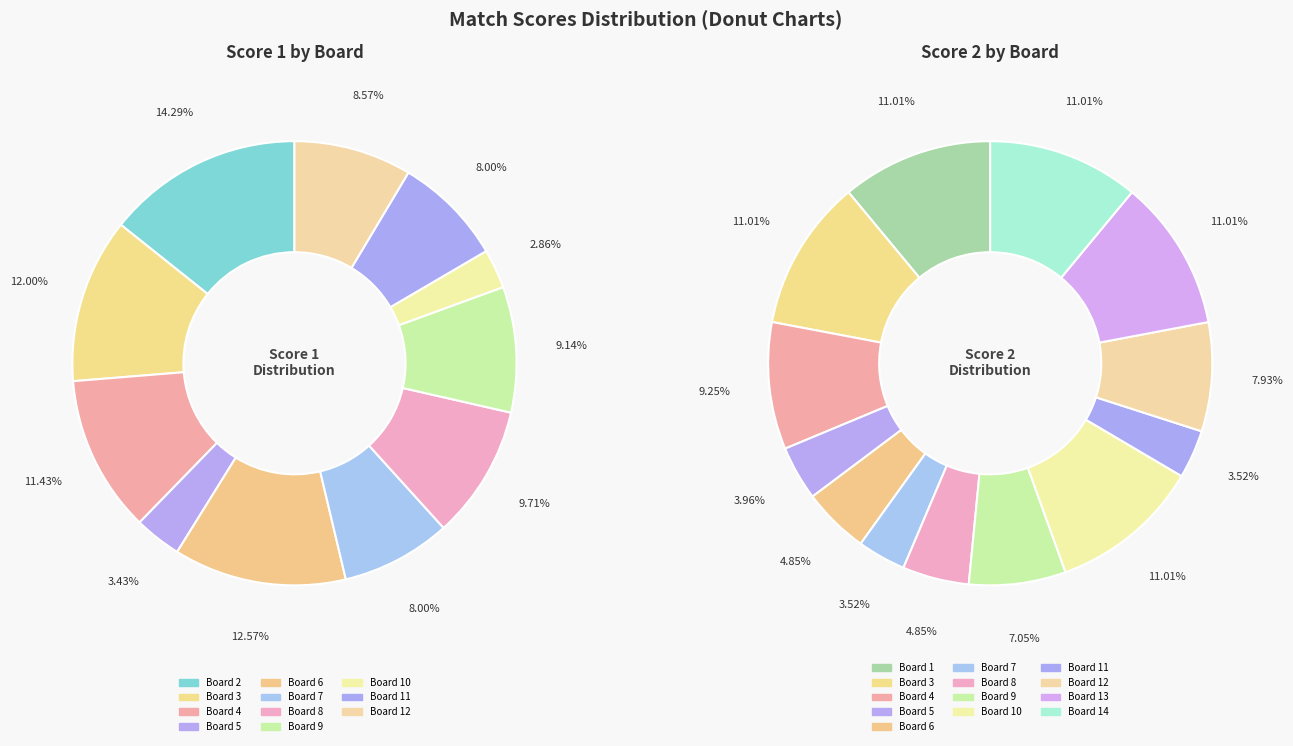

Which category has the biggest portion of the pie?

Board 2